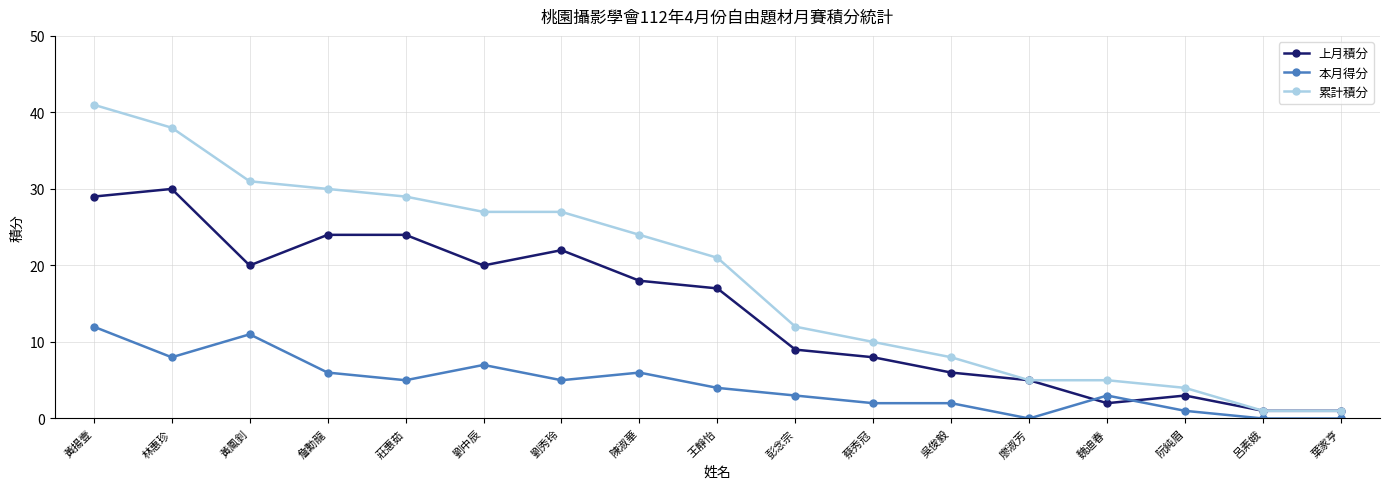

True or false: 本月得分 and 上月積分 cross at least once.

True